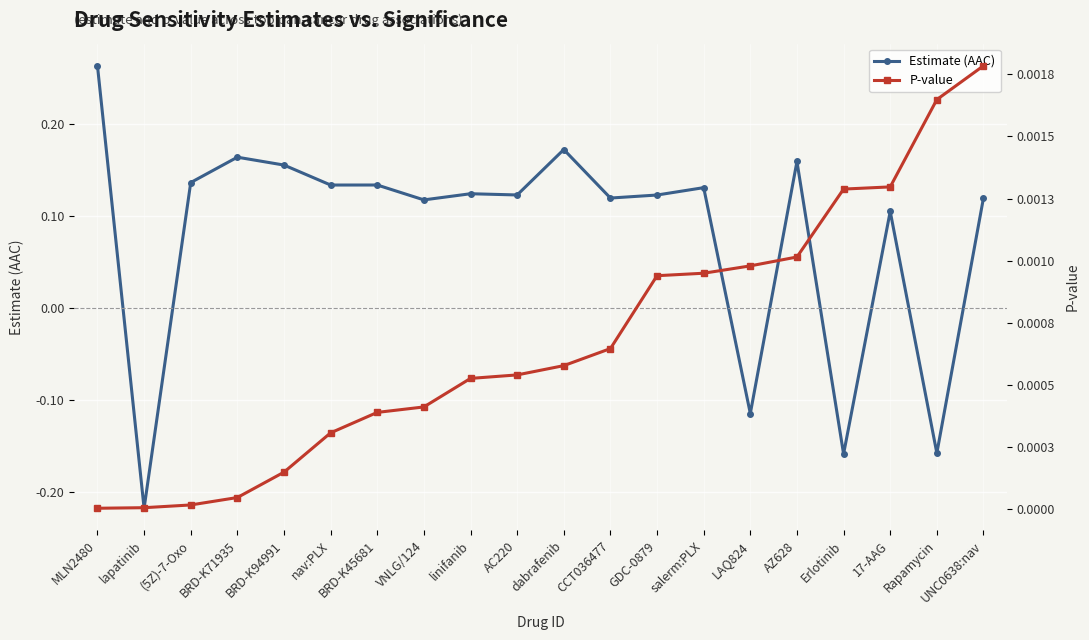

True or false: P-value has more than 2 points higher than both neighbors.

False